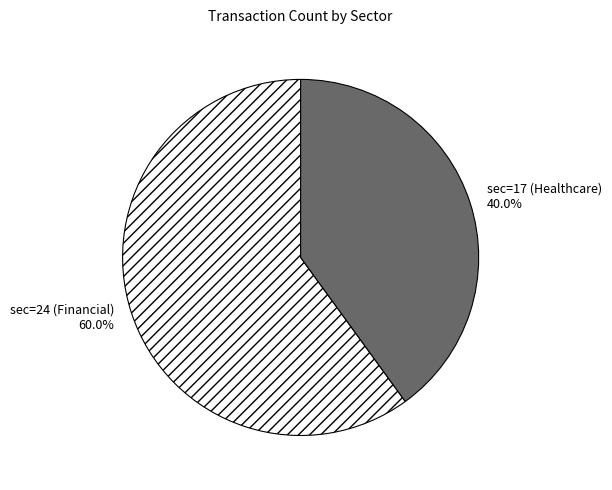

What is the largest slice in the pie chart?

sec=24 (Financial)